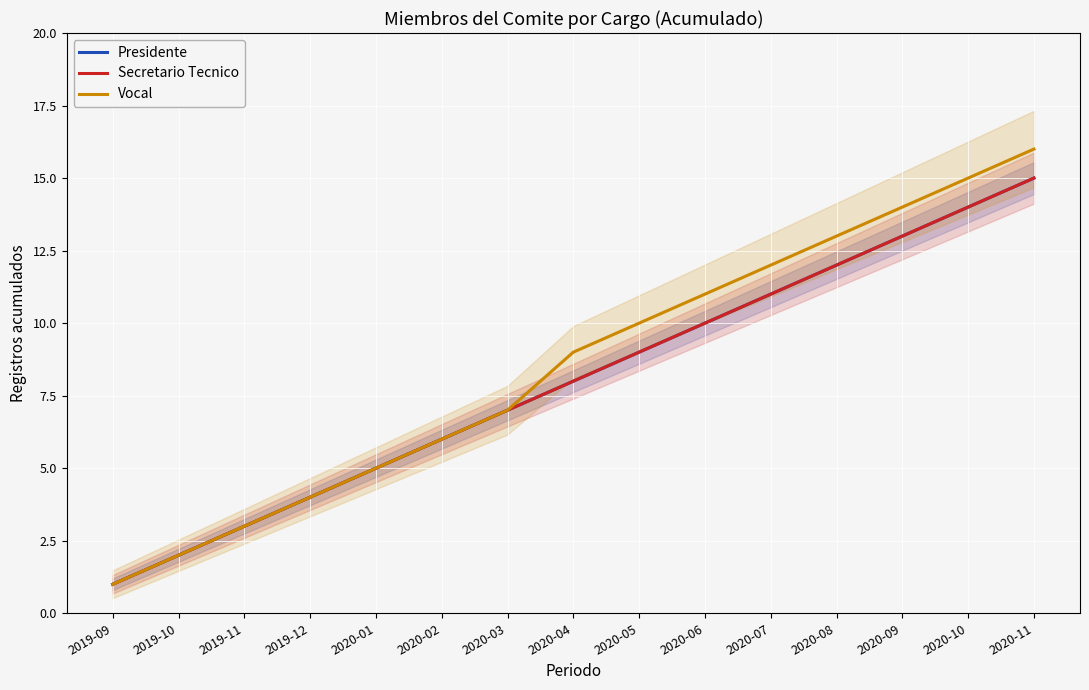

True or false: Presidente has more than 1 points higher than both neighbors.

False